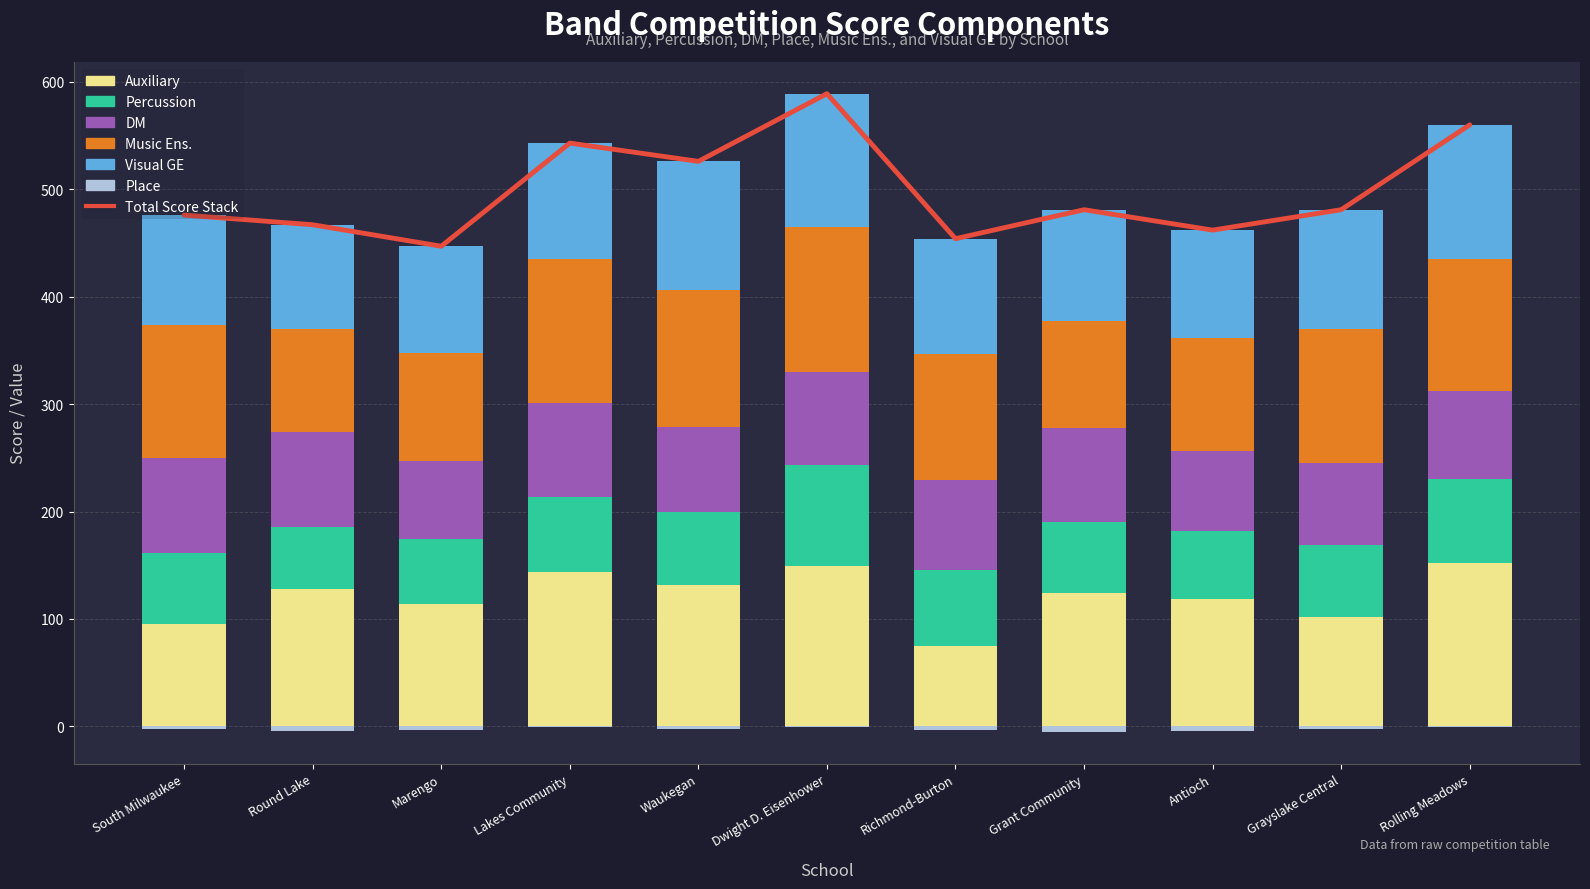

Reading left to right, extract all data points from this chart.

Auxiliary: South Milwaukee=95	Round Lake=128	Marengo=114	Lakes Community=144	Waukegan=132	Dwight D. Eisenhower=149	Richmond-Burton=75	Grant Community=124	Antioch=119	Grayslake Central=102	Rolling Meadows=152
Percussion: South Milwaukee=66	Round Lake=58	Marengo=60	Lakes Community=70	Waukegan=68	Dwight D. Eisenhower=94	Richmond-Burton=71	Grant Community=66	Antioch=63	Grayslake Central=67	Rolling Meadows=78
DM: South Milwaukee=89	Round Lake=88	Marengo=73	Lakes Community=87	Waukegan=79	Dwight D. Eisenhower=87	Richmond-Burton=83	Grant Community=88	Antioch=74	Grayslake Central=76	Rolling Meadows=82
Place: South Milwaukee=-2	Round Lake=-4	Marengo=-3	Lakes Community=-1	Waukegan=-2	Dwight D. Eisenhower=-1	Richmond-Burton=-3	Grant Community=-5	Antioch=-4	Grayslake Central=-2	Rolling Meadows=-1
Music Ens.: South Milwaukee=124	Round Lake=96	Marengo=101	Lakes Community=134	Waukegan=127	Dwight D. Eisenhower=135	Richmond-Burton=118	Grant Community=99	Antioch=106	Grayslake Central=125	Rolling Meadows=123
Visual GE: South Milwaukee=102	Round Lake=97	Marengo=99	Lakes Community=108	Waukegan=120	Dwight D. Eisenhower=124	Richmond-Burton=107	Grant Community=104	Antioch=100	Grayslake Central=111	Rolling Meadows=125